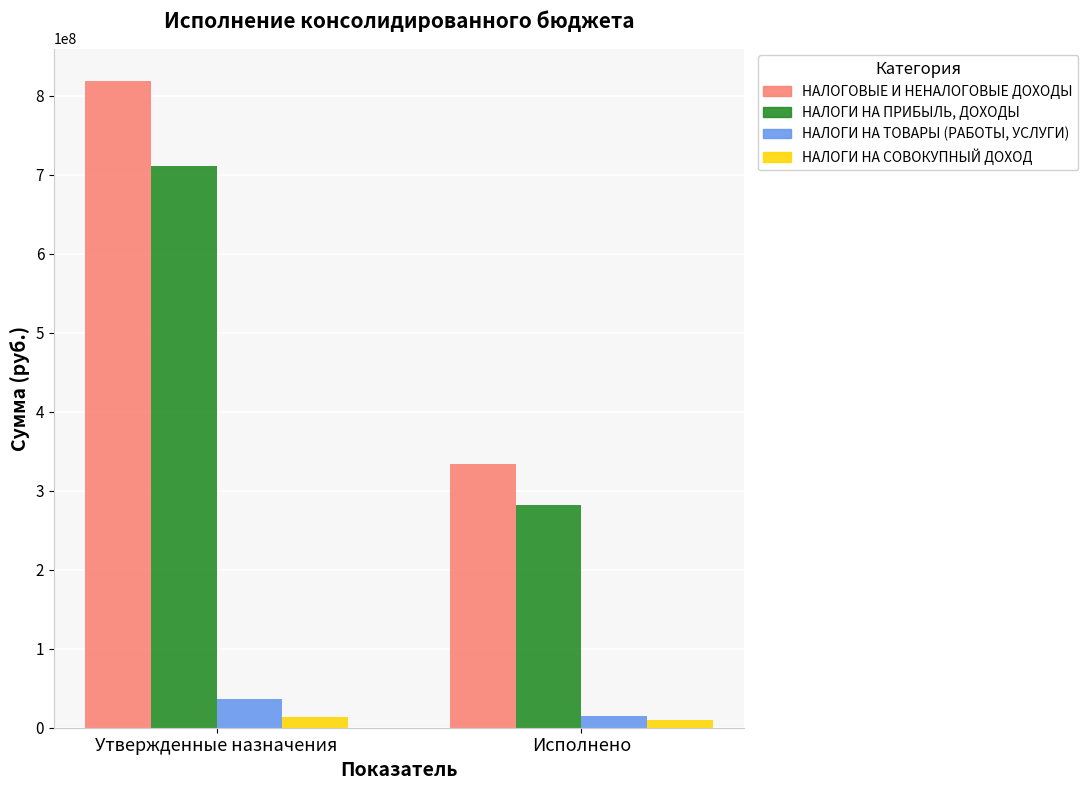

How many data points in НАЛОГИ НА ТОВАРЫ (РАБОТЫ, УСЛУГИ) are less than 36047000?

1